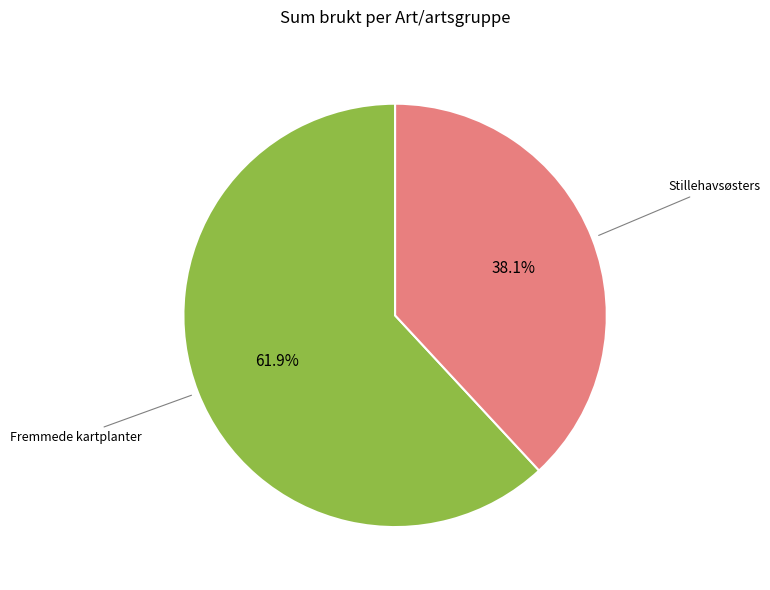

How many segments does this pie chart have?

2